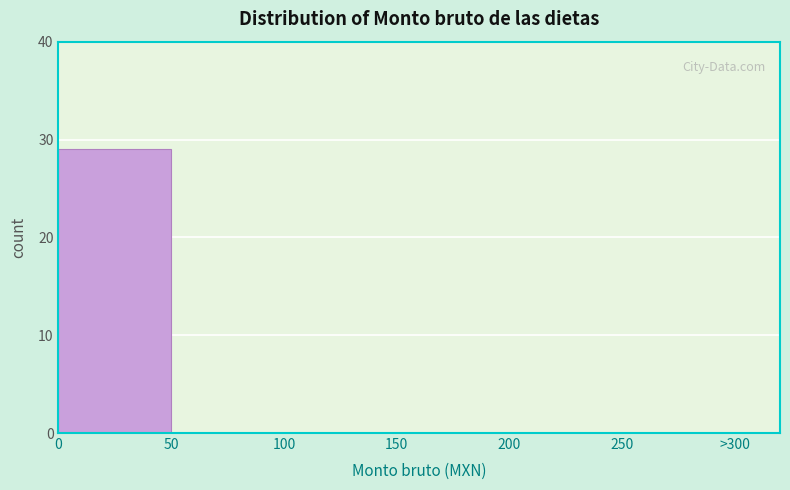

Reading left to right, list all the values displayed in this chart.

0=29	50=0	100=0	150=0	200=0	250=0